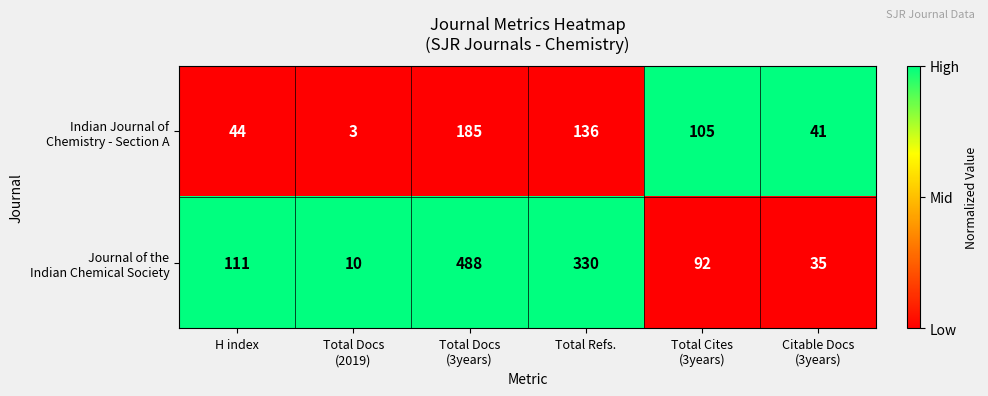

What is the total value across all series at H index?

155